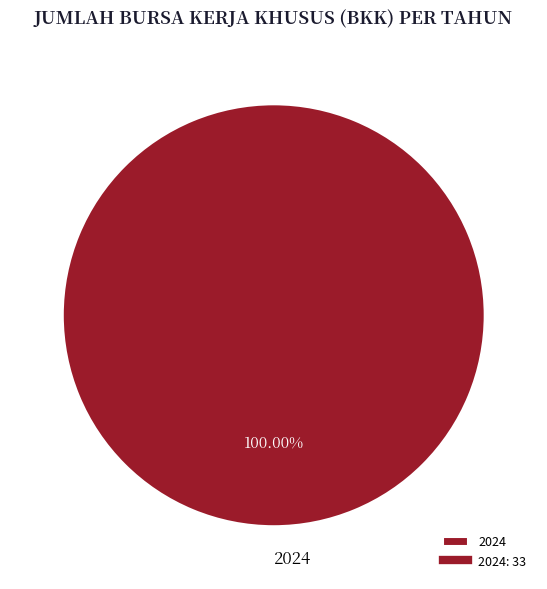

Rank the categories by value from highest to lowest.

2024